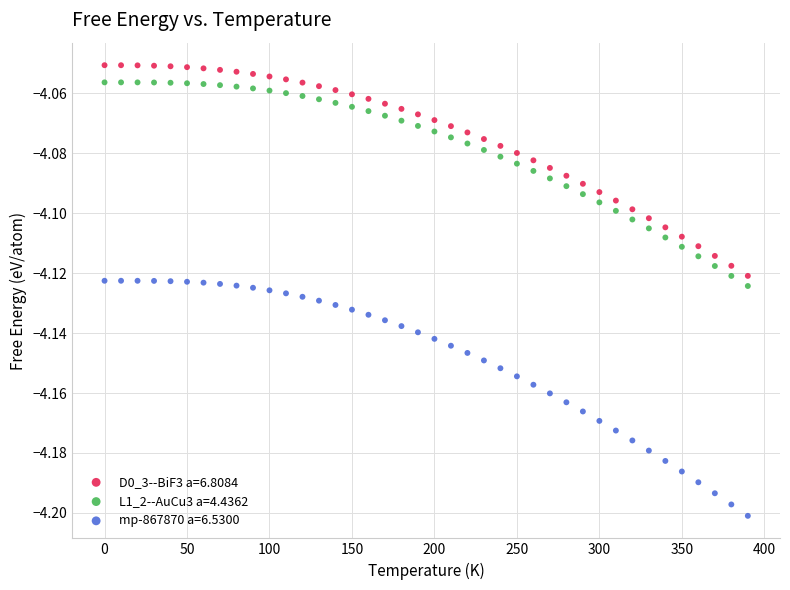

Which series contains the highest Y value?

D0_3--BiF3 a=6.8084